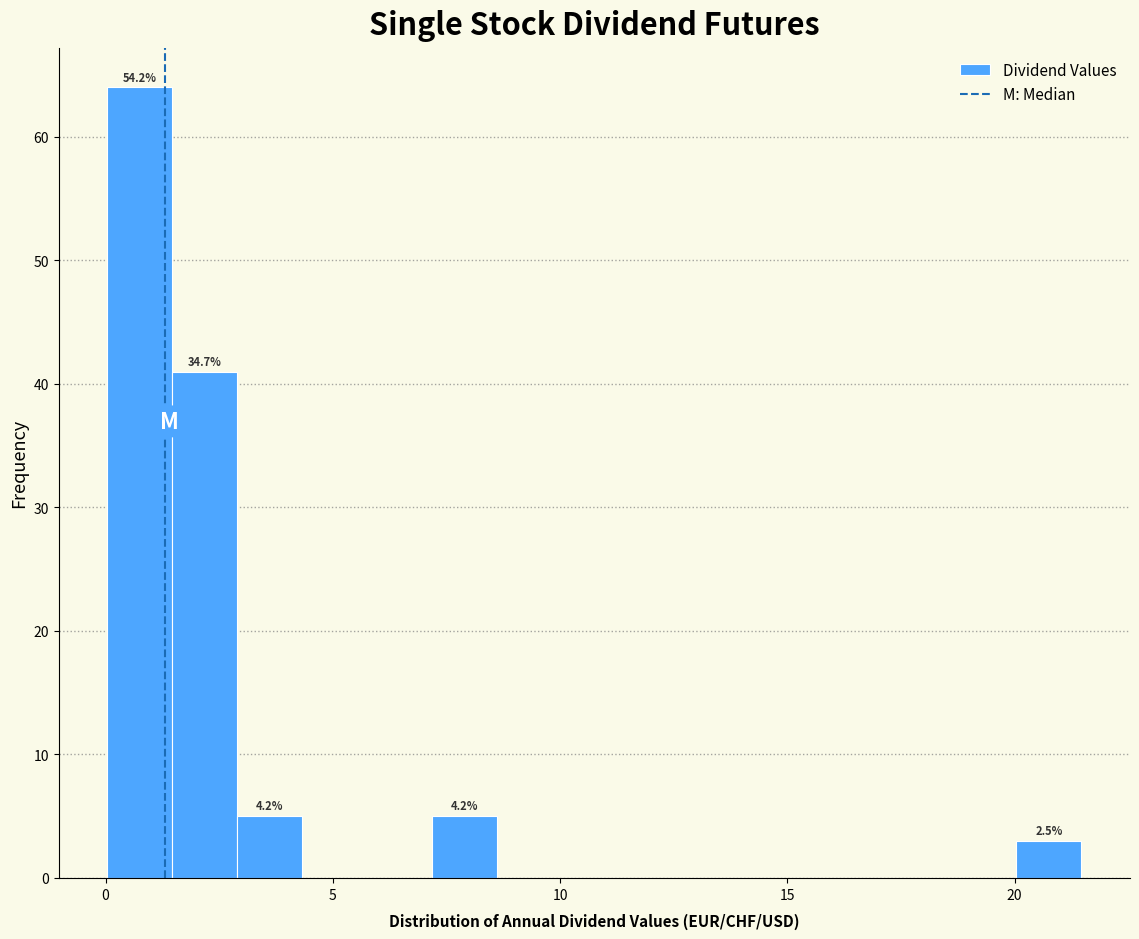

Around what value on the x-axis is the tallest bar? Give the approximate position of its centre, as read against the axis.

1.0